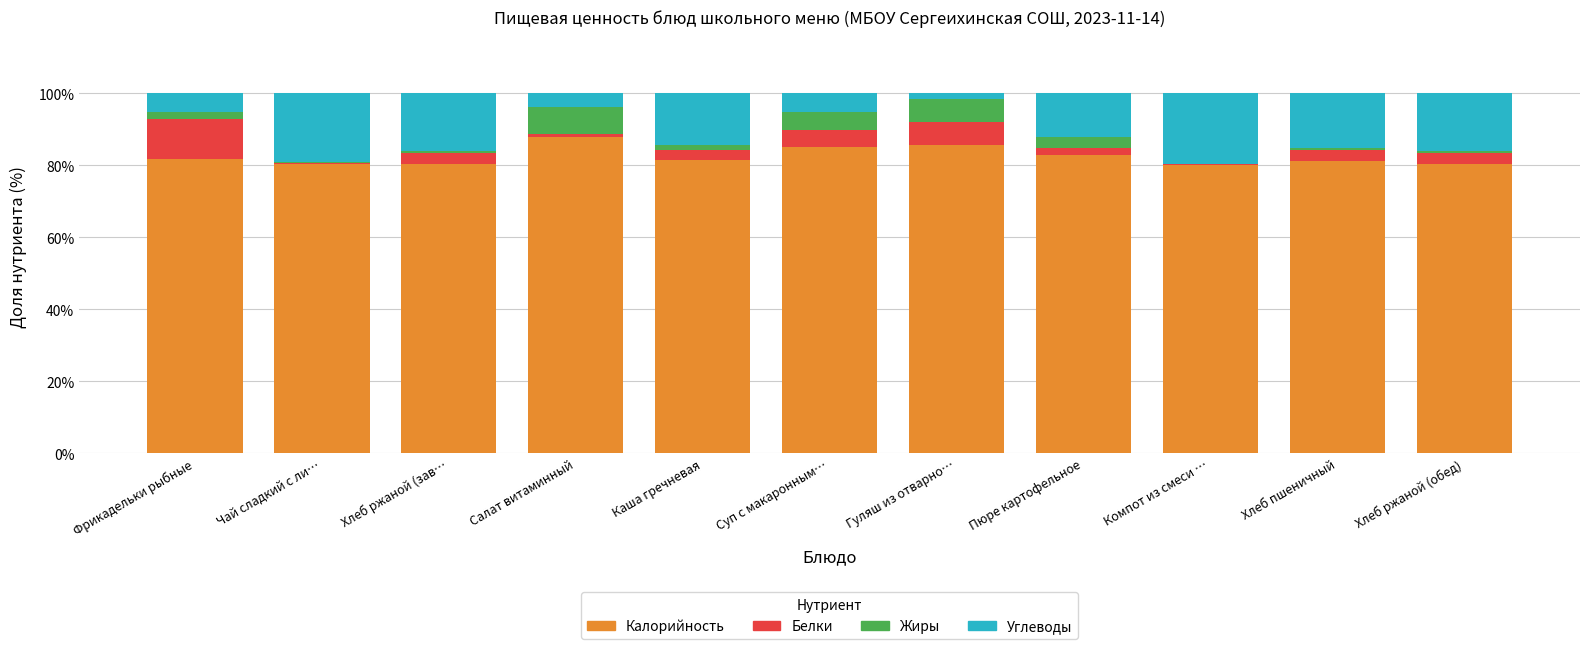

What is the highest value of the Калорийность series?

87.9